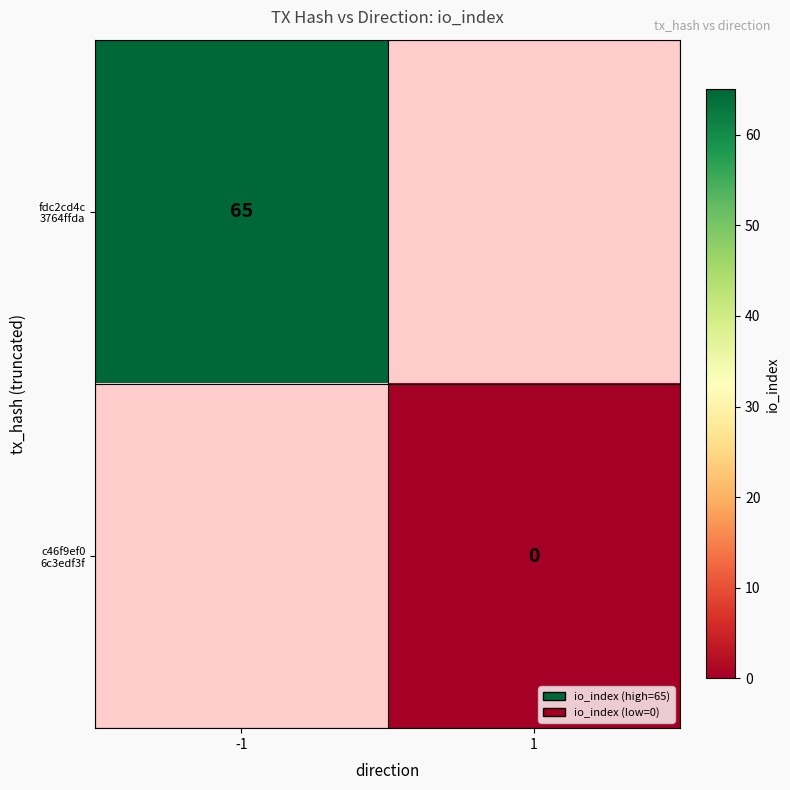

Rank the series at 1 from highest to lowest value.

fdc2cd4c 3764ffda, c46f9ef0 6c3edf3f